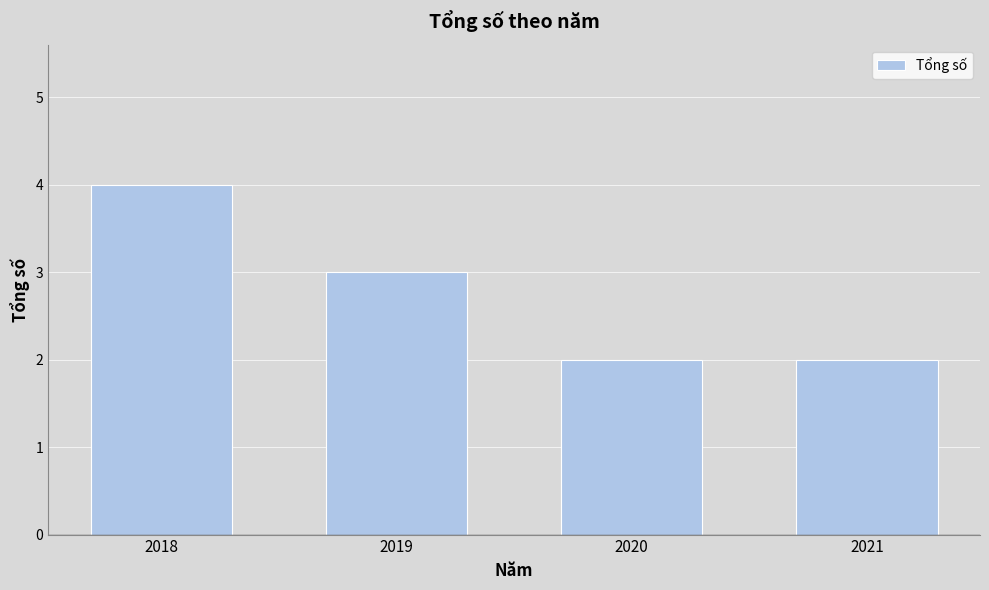

What is the smallest value displayed?

2